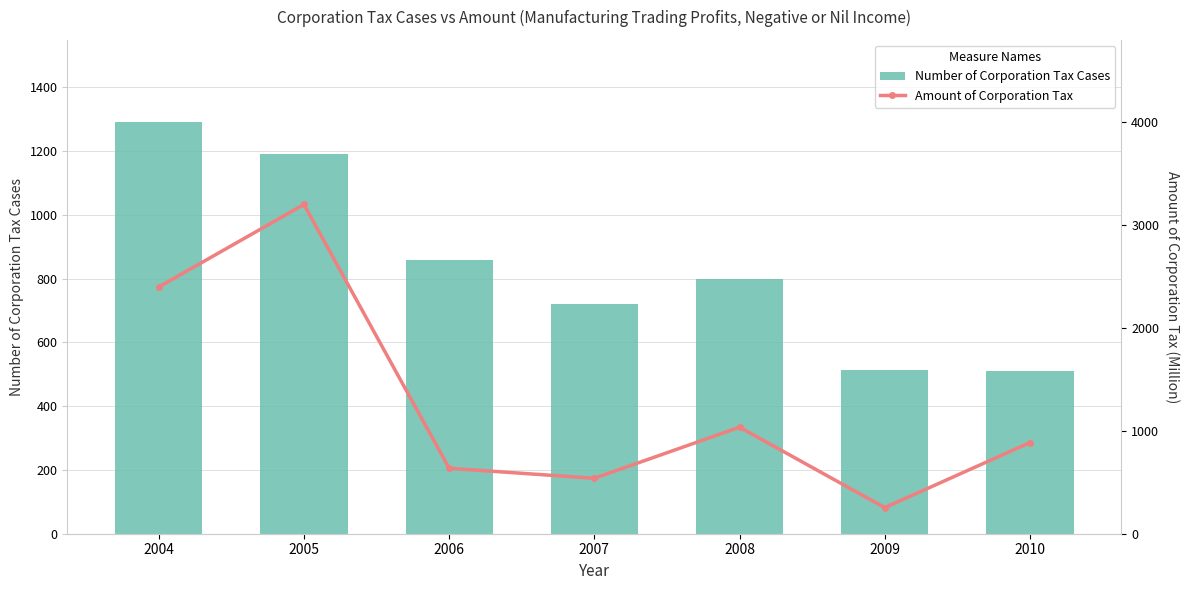

How many categories are shown in the chart?

7